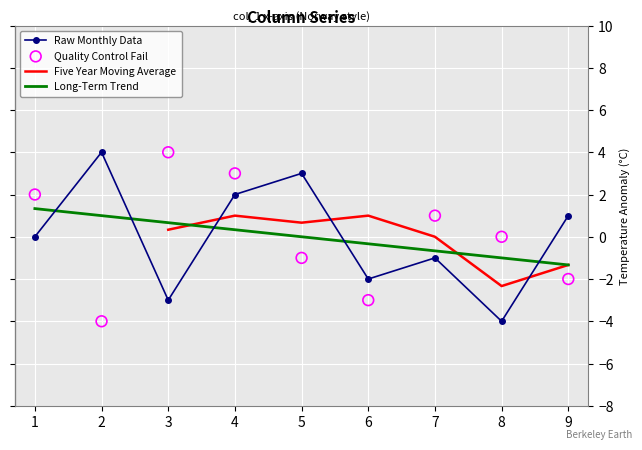

Which series contains the lowest Y value?

Raw Monthly Data